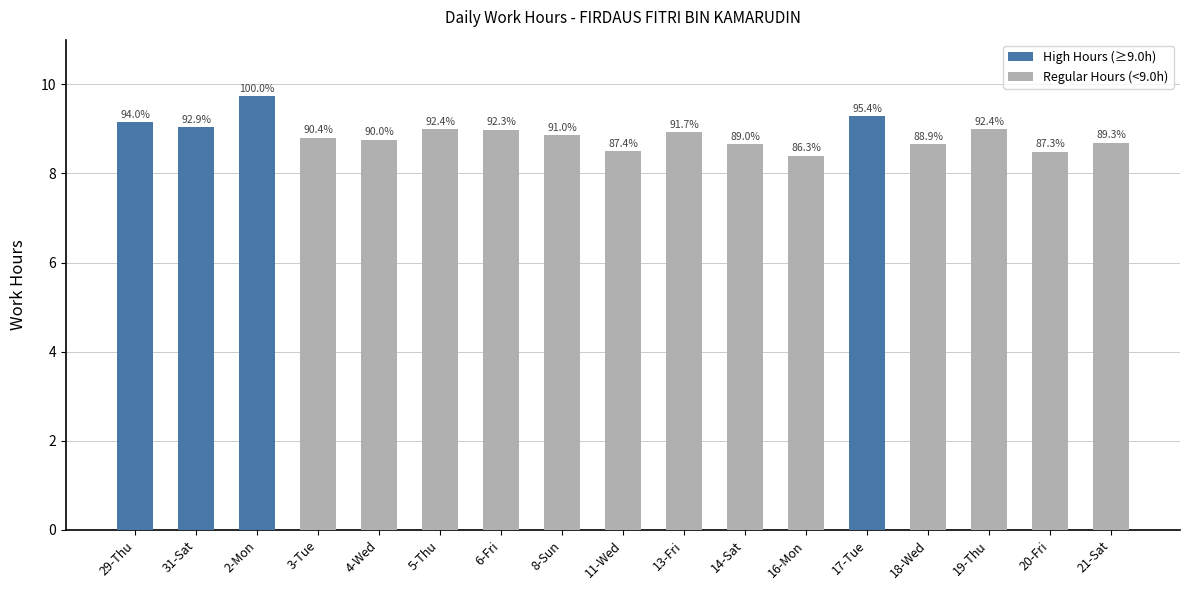

Does the chart contain any negative values?

No